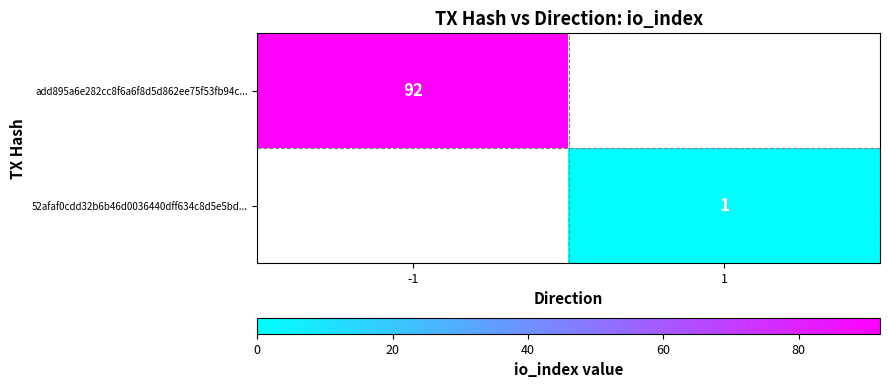

Is it true that add895a6e282cc8f6a6f8d5d862ee75f53fb94c... equals 130 at -1?

False